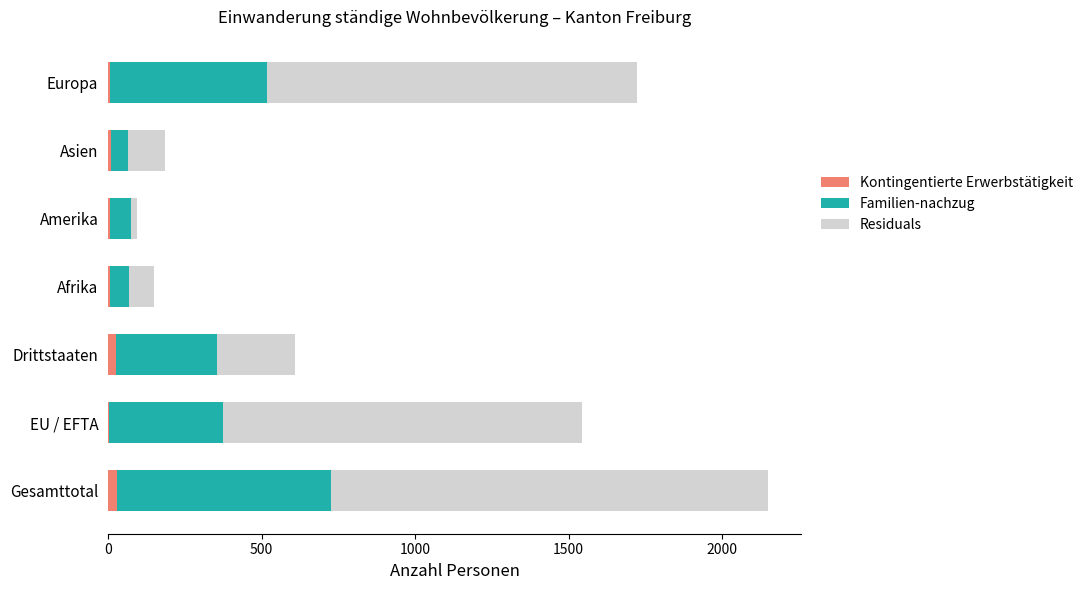

What is the sum of all Kontingentierte Erwerbstätigkeit values?

87